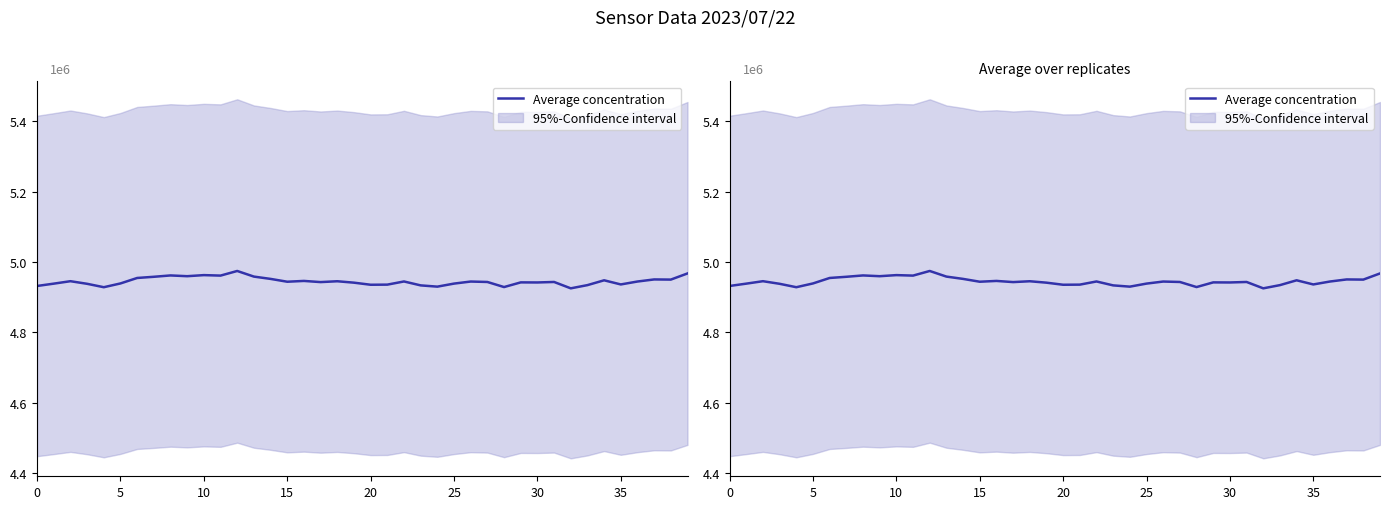

The value at 33 is 1103357. True or false?

False